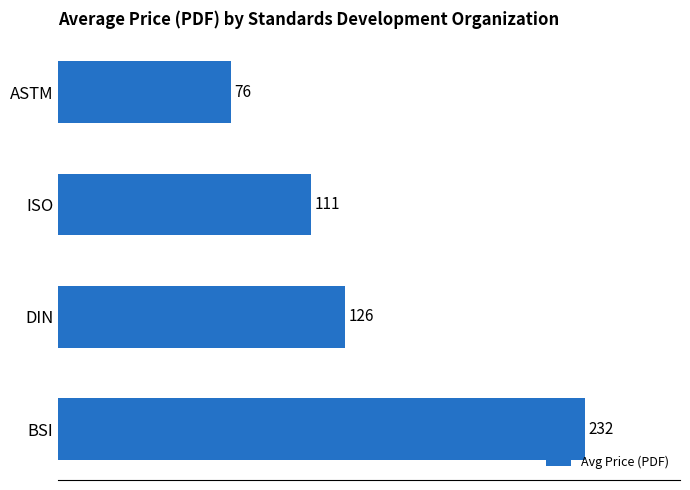

What is the maximum value shown in the chart?

232.4